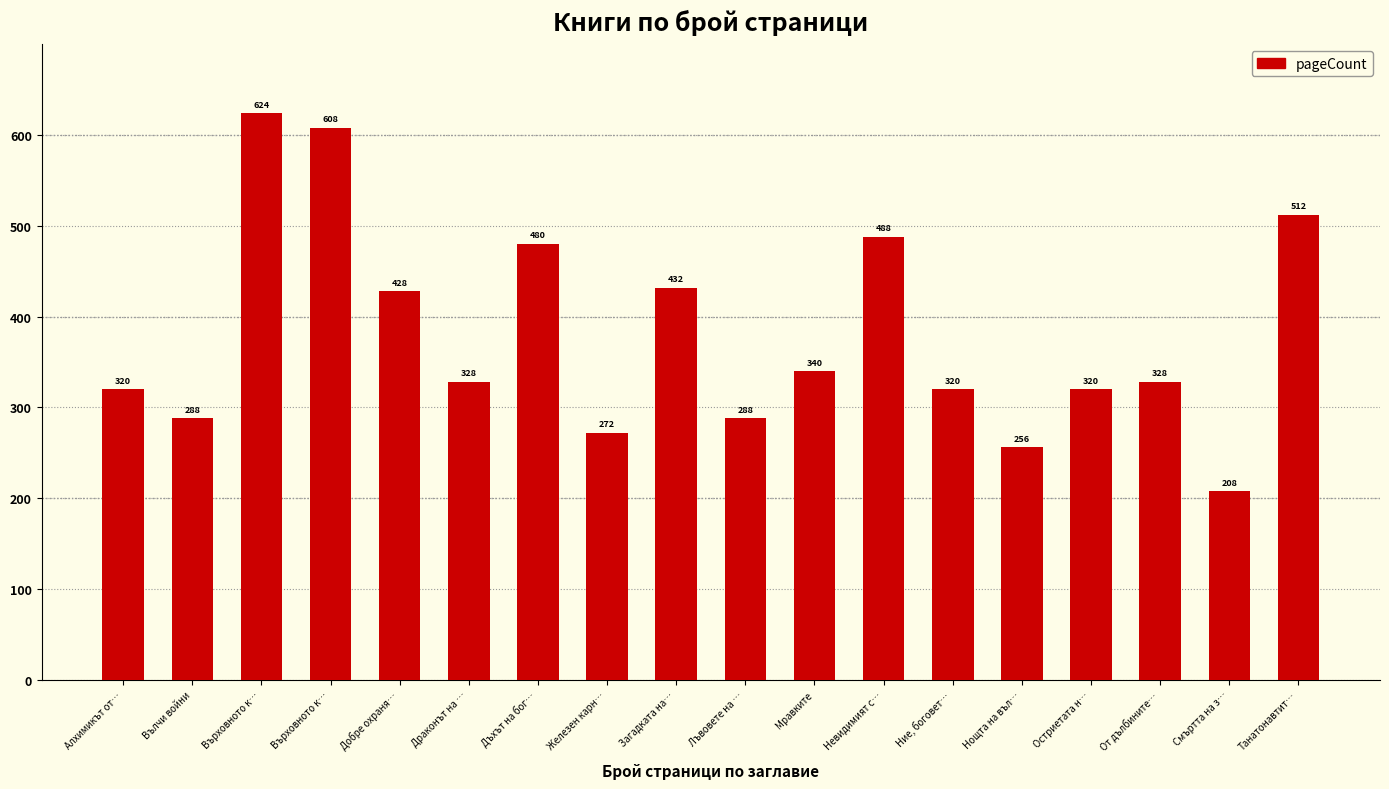

Rank the categories by value from highest to lowest.

Върховното к…, Върховното к…, Танатонавтит…, Невидимият с…, Дъхът на бог…, Загадката на…, Добре охраня…, Мравките, Драконът на …, От дълбините…, Алхимикът от…, Ние, боговет…, Остриетата н…, Вълчи войни, Лъвовете на …, Железен карн…, Нощта на въл…, Смъртта на з…